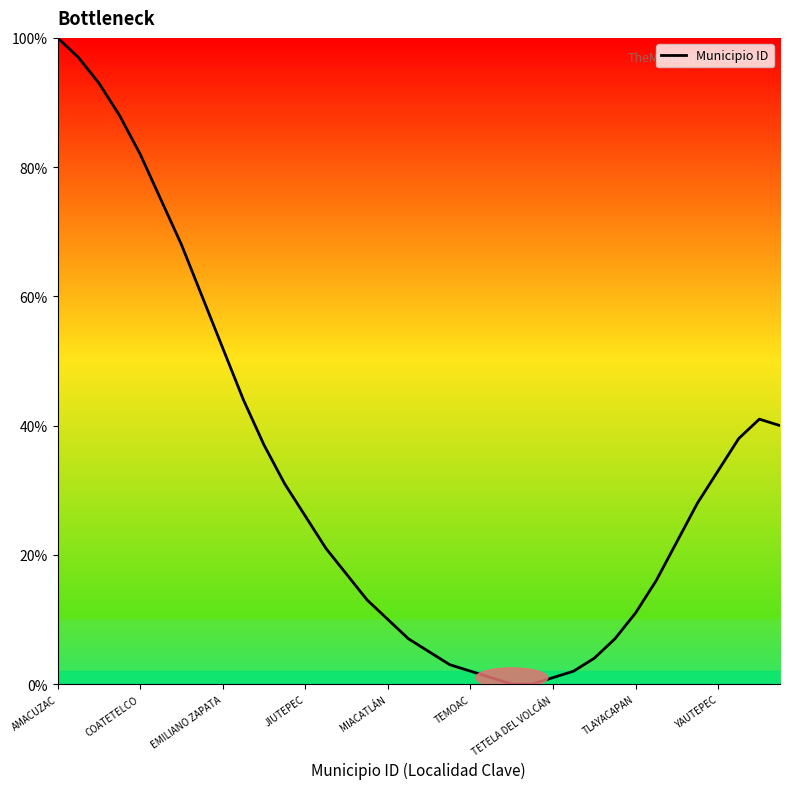

Reading left to right, list all the values displayed in this chart.

100	97	93	88	82	75	68	60	52	44	37	31	26	21	17	13	10	7	5	3	2	1	0	0	1	2	4	7	11	16	22	28	33	38	41	40